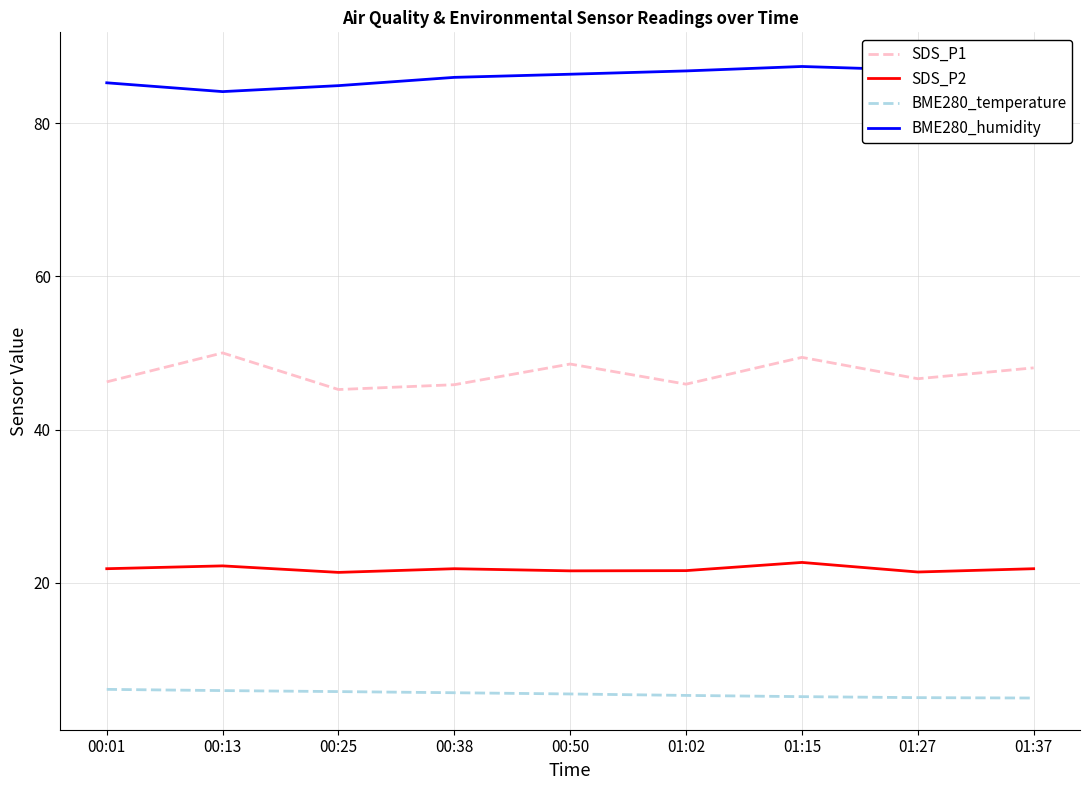

Does the chart display data point markers on the line(s)?

No